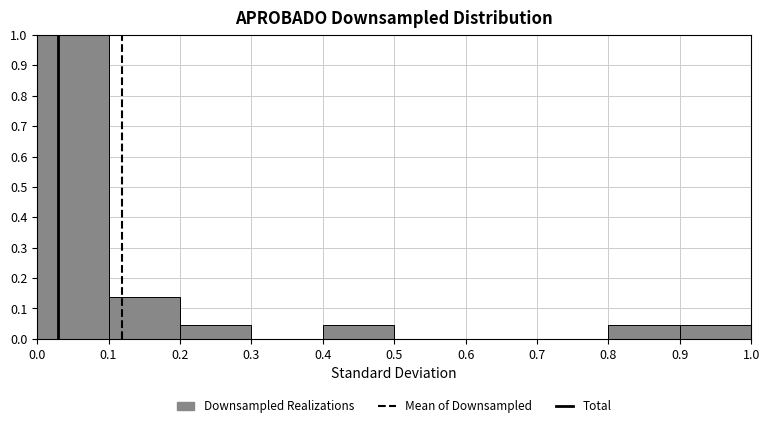

Reading left to right, transcribe this chart: for each bar, give the range it covers on the x-axis and its height. The values are not printed on the chart, so give them approximately, as read against the axis.

0.0 to 0.1: 1.00
0.1 to 0.2: 0.14
0.2 to 0.3: 0.05
0.3 to 0.4: 0
0.4 to 0.5: 0.05
0.5 to 0.6: 0
0.6 to 0.7: 0
0.7 to 0.8: 0
0.8 to 0.9: 0.05
0.9 to 1.0: 0.05